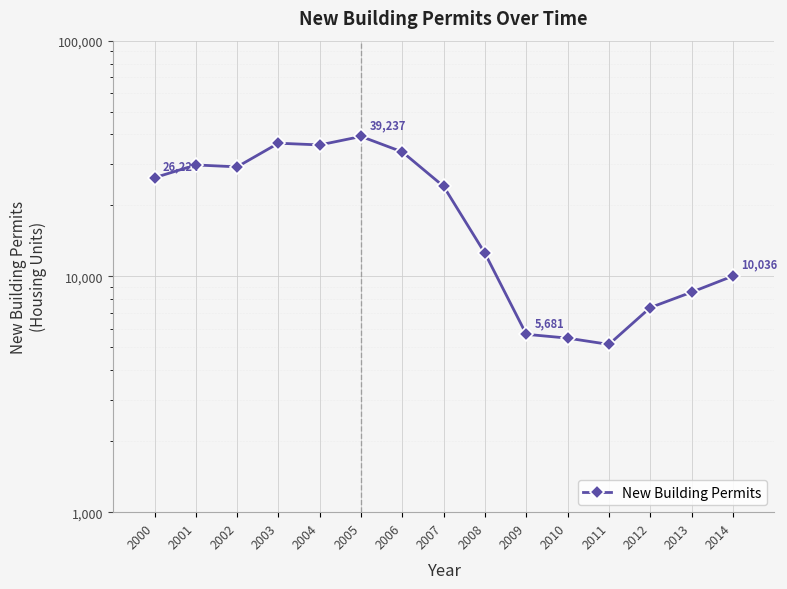

Which has a higher value, 2001 or 2003?

2003